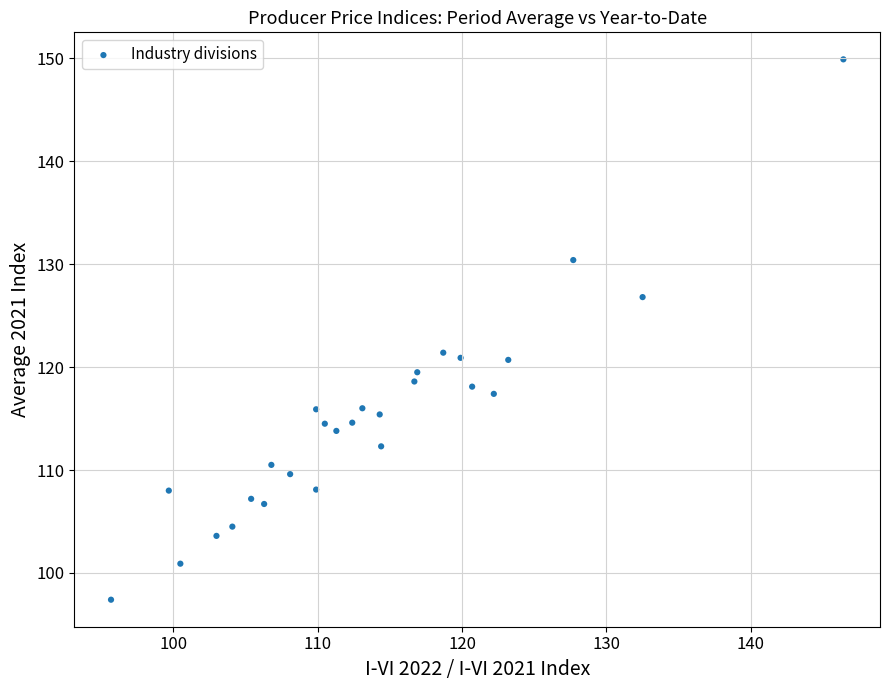

What is the range of X values (max minus min)?

50.7